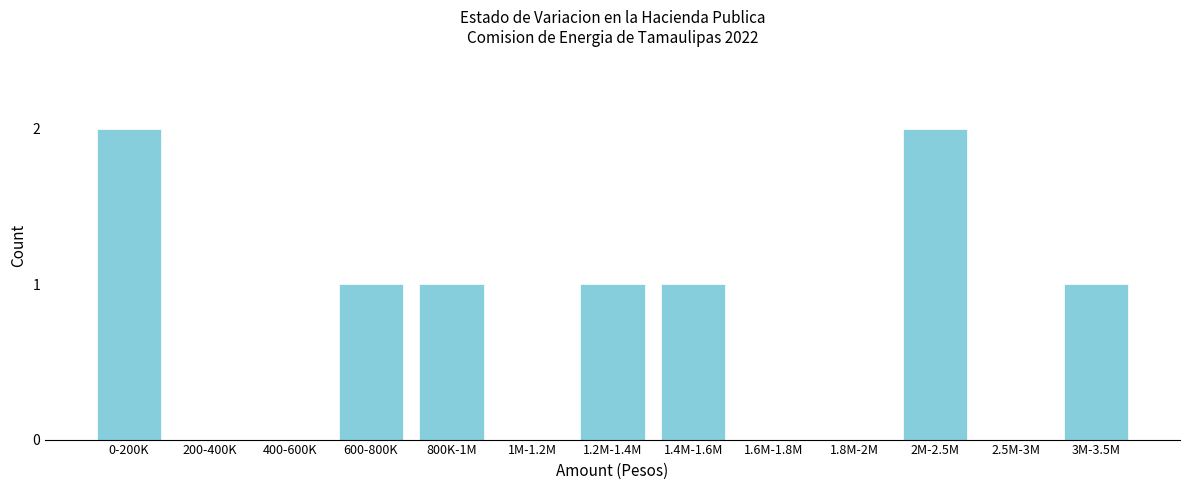

Reading left to right, what are all the values shown in this chart?

0-200K=2	200-400K=0	400-600K=0	600-800K=1	800K-1M=1	1M-1.2M=0	1.2M-1.4M=1	1.4M-1.6M=1	1.6M-1.8M=0	1.8M-2M=0	2M-2.5M=2	2.5M-3M=0	3M-3.5M=1